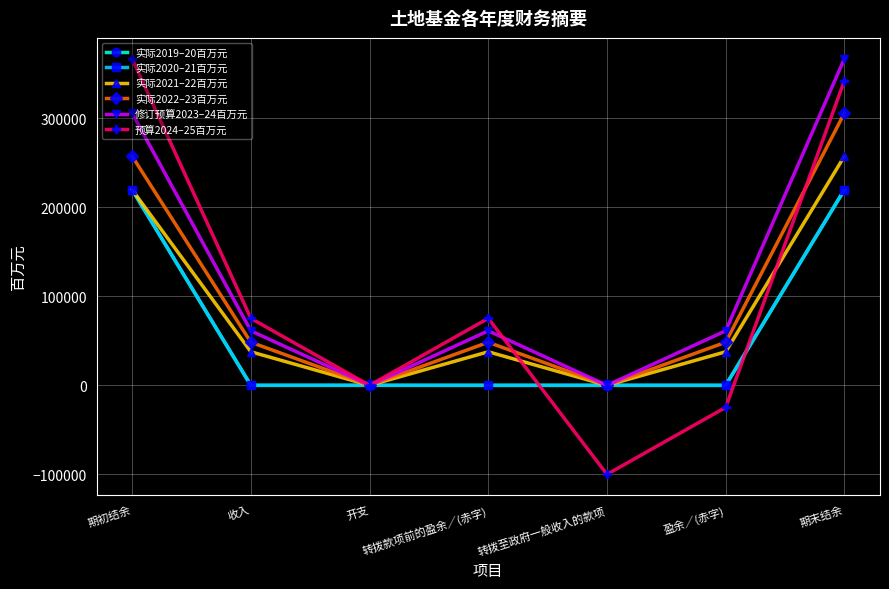

Which series has the largest total across all categories?

修订预算2023–24百万元